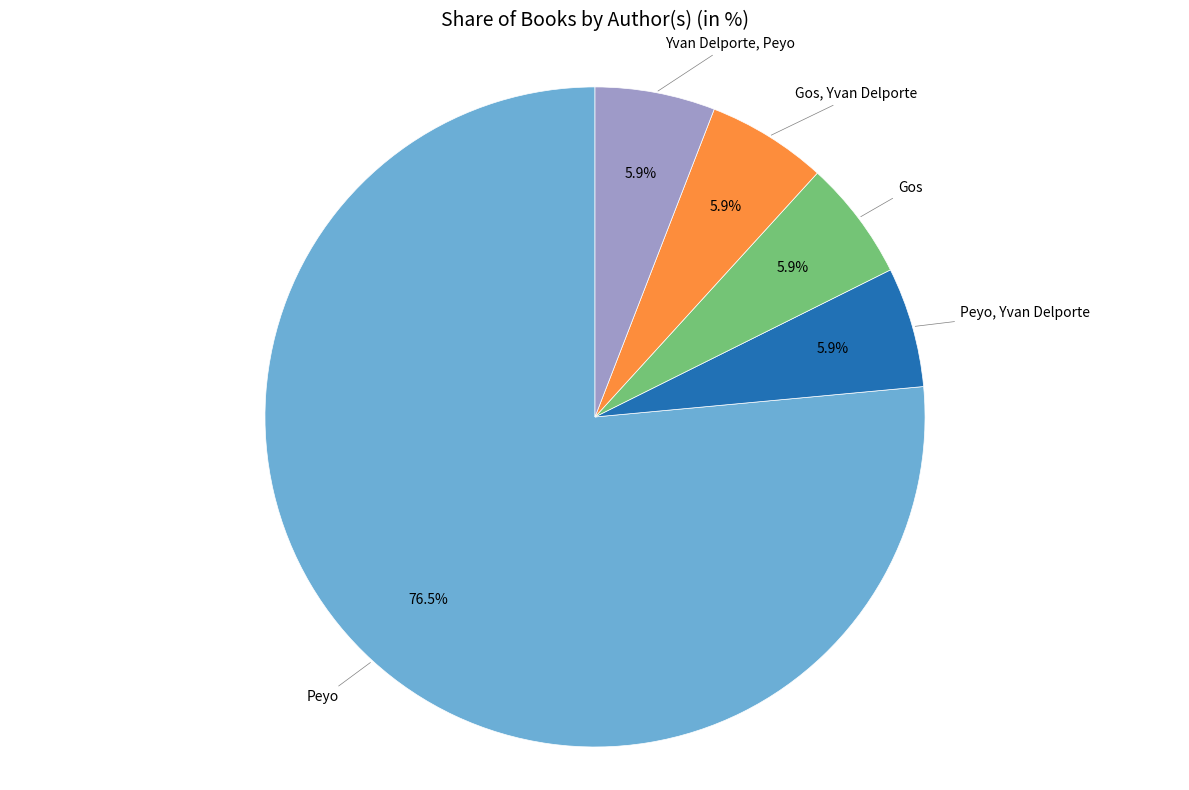

How many slices are in this pie chart?

5